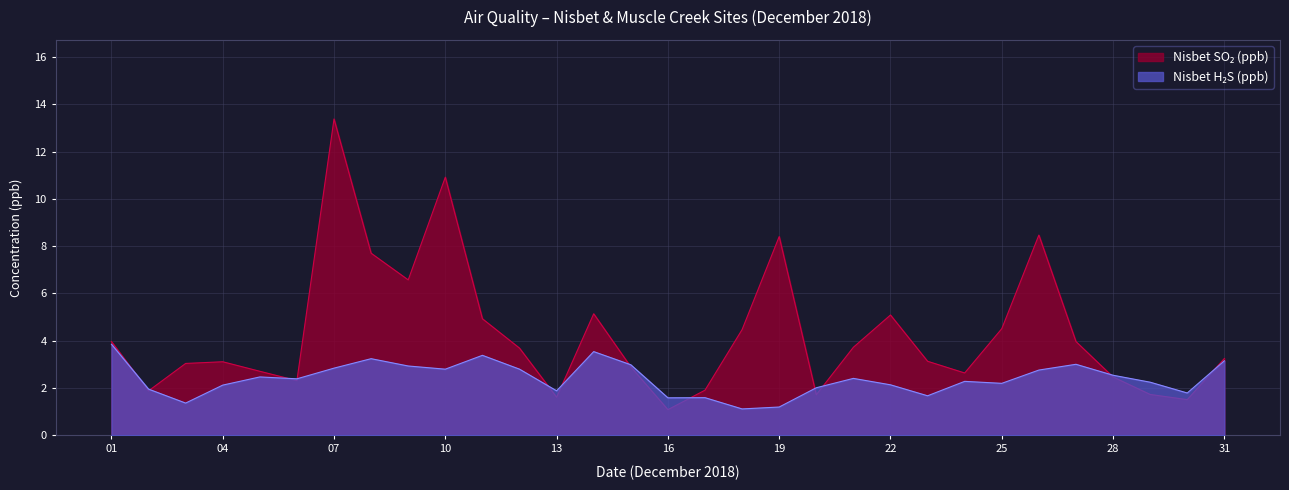

What is the total value across all series at 2018-12-13?

3.5